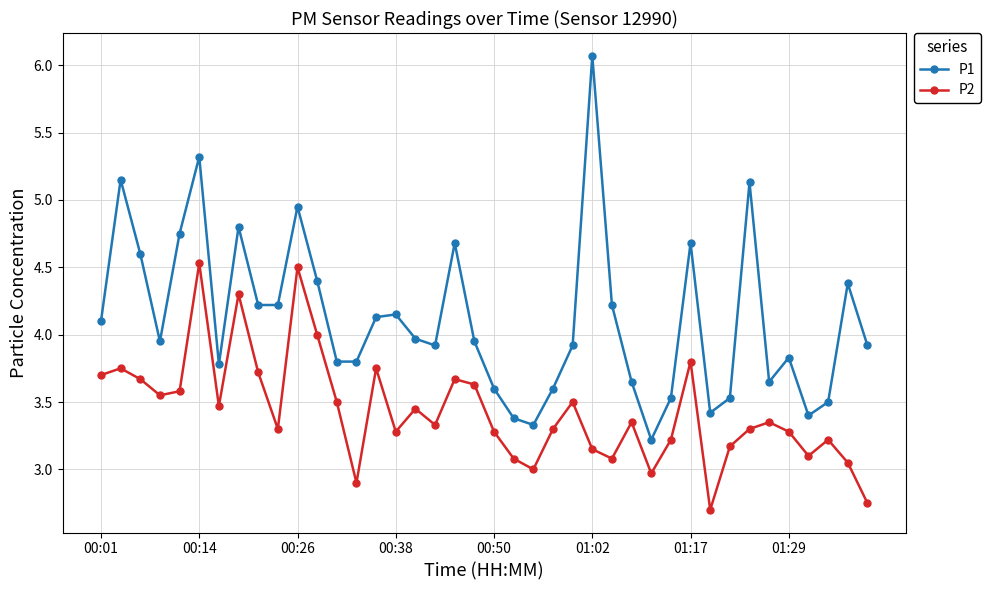

What is the maximum value shown in the chart?

6.1